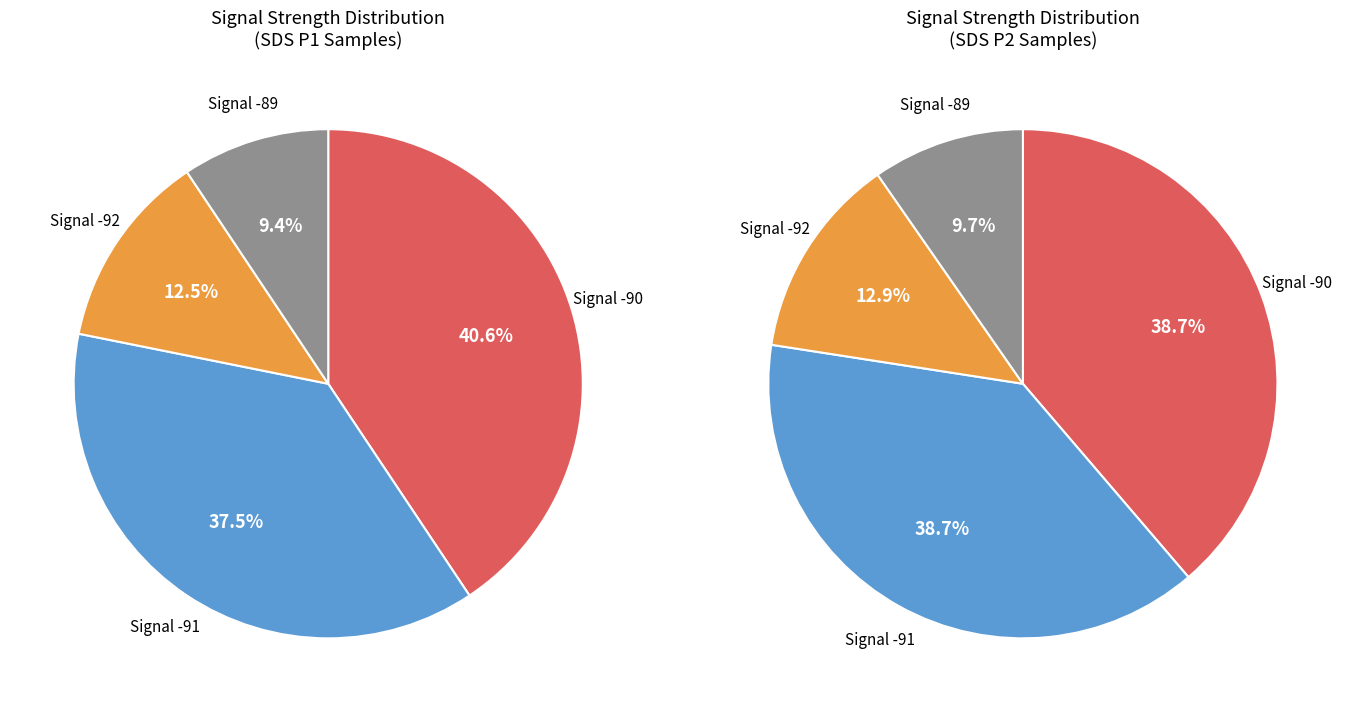

Is it true that Min_cycle_sum is 33% of the pie?

False